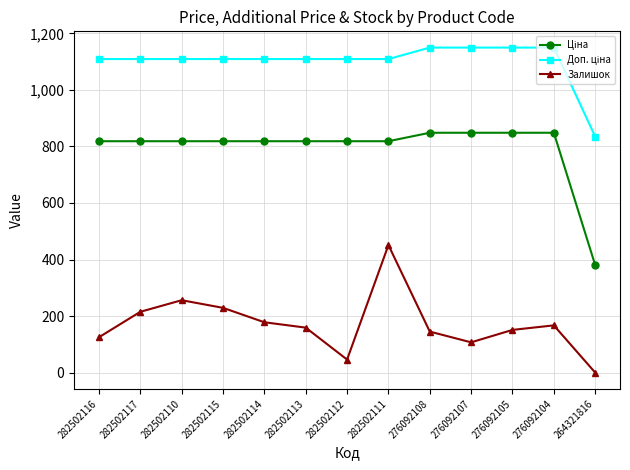

The Залишок series shows 189.9 at 282502116. True or false?

False